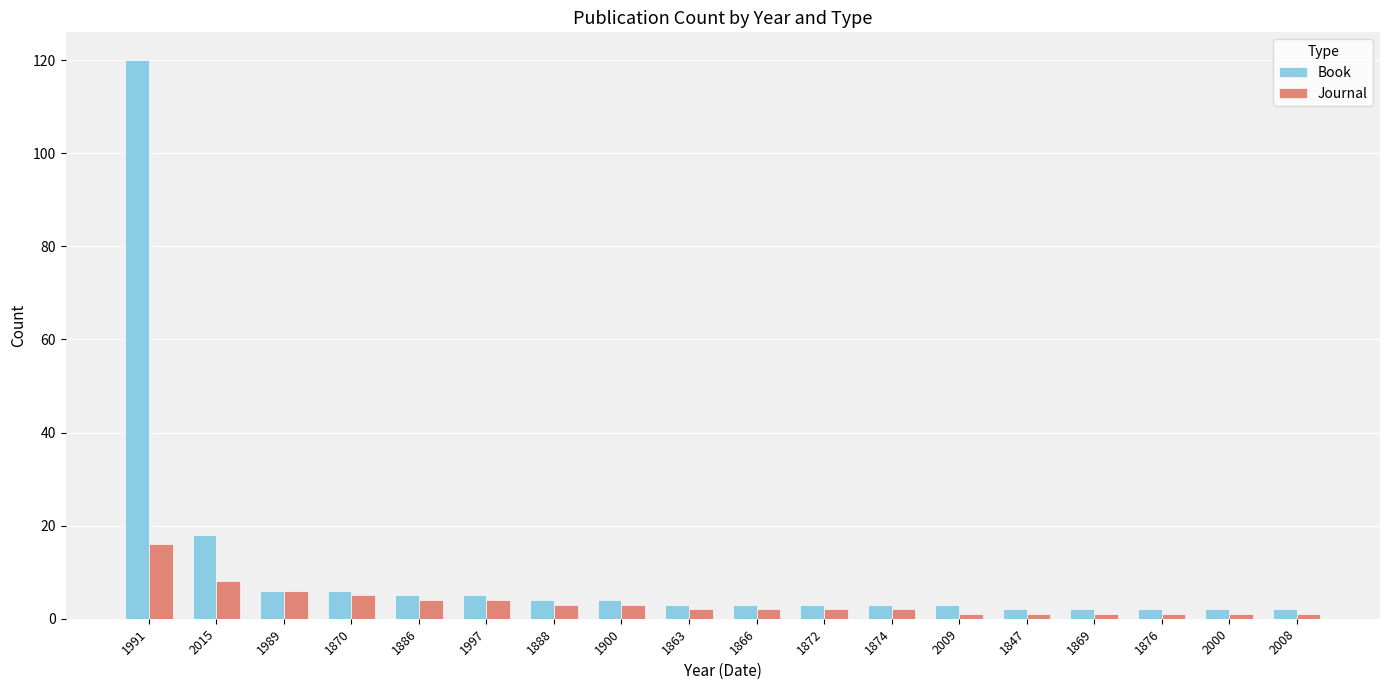

What is the label of the 7th bar from the left?

1888